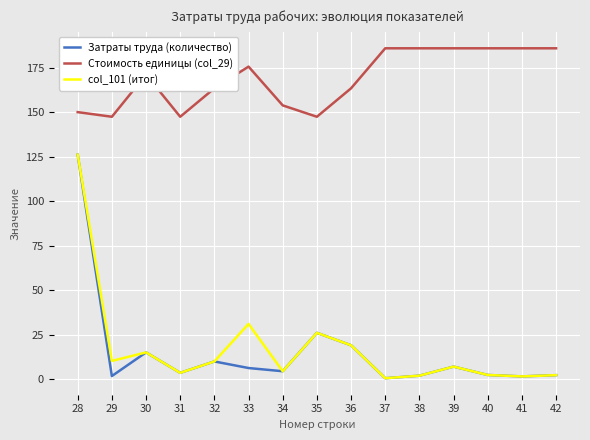

What is the spread (max minus min) of values at 34?

149.5